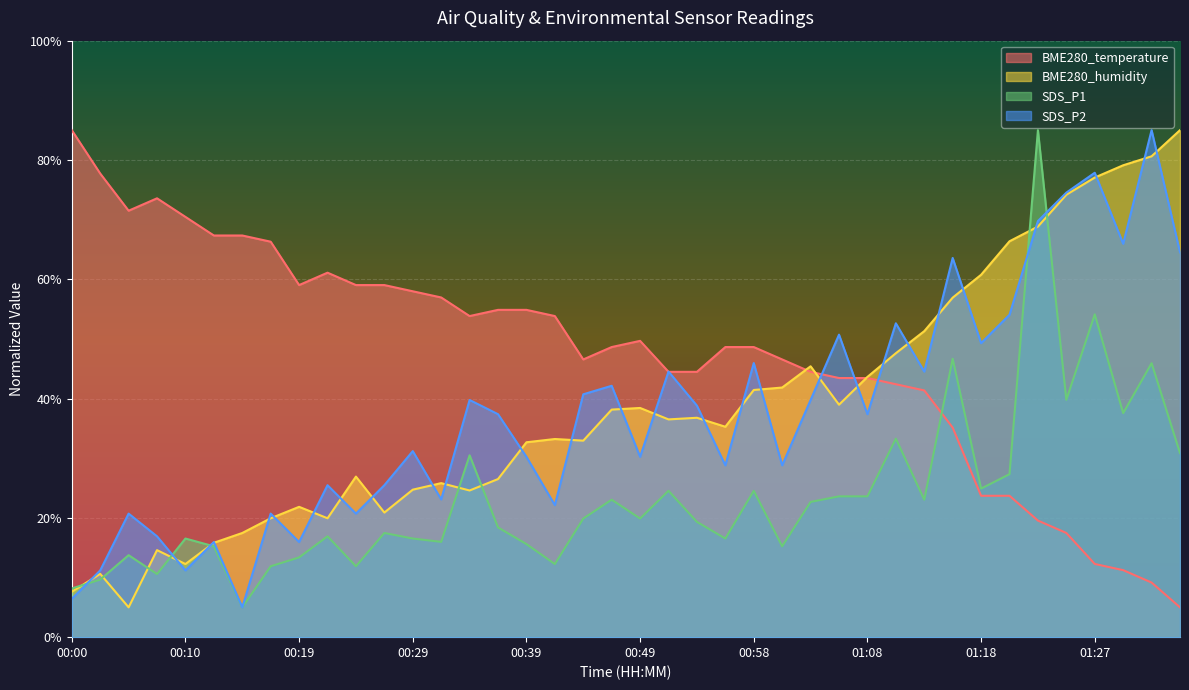

What is the minimum value for SDS_P2?

5.0